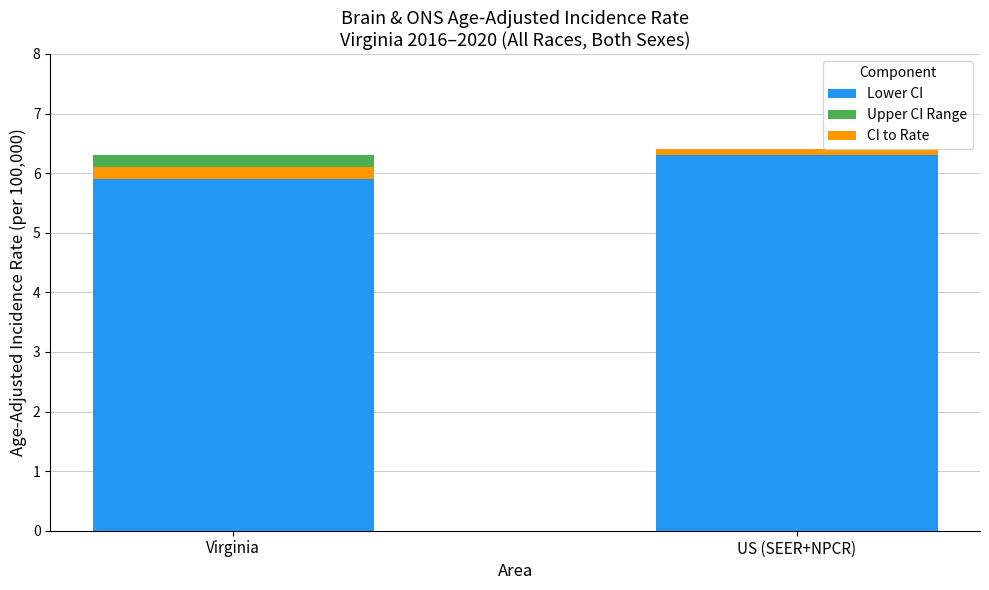

What is the highest value of the Lower CI series?

6.3